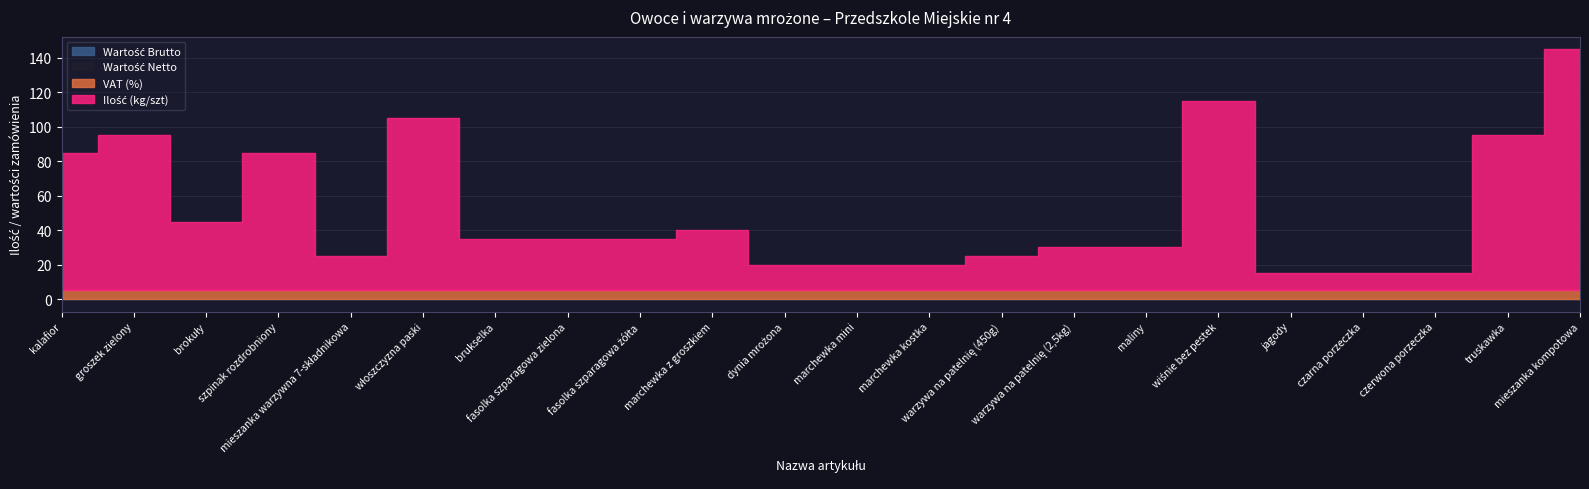

Count the number of data series in this chart.

4